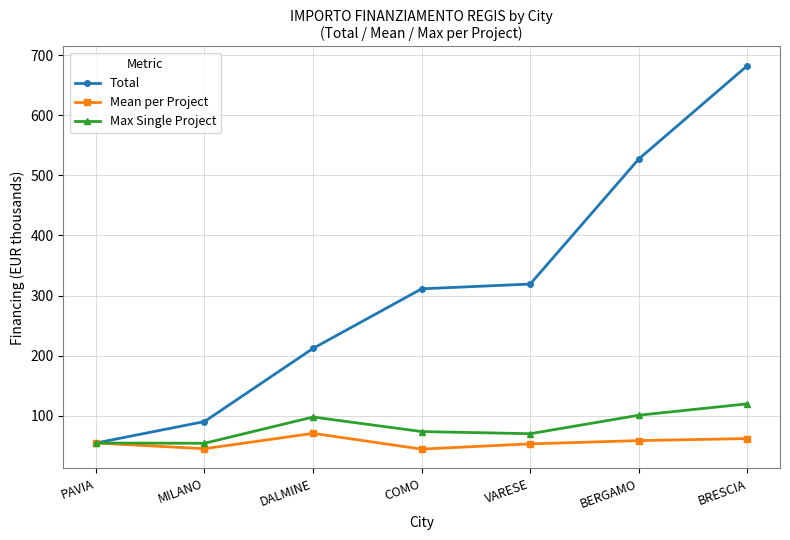

In Max Single Project, how many points are higher than both neighbors (excluding endpoints)?

1